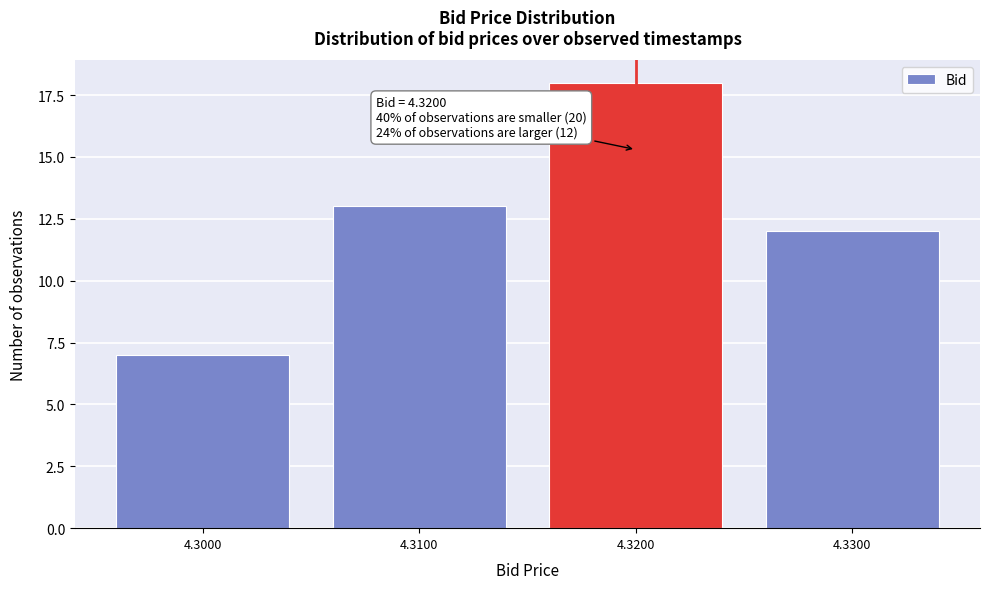

Reading left to right, what are all the values shown in this chart?

7	13	18	12